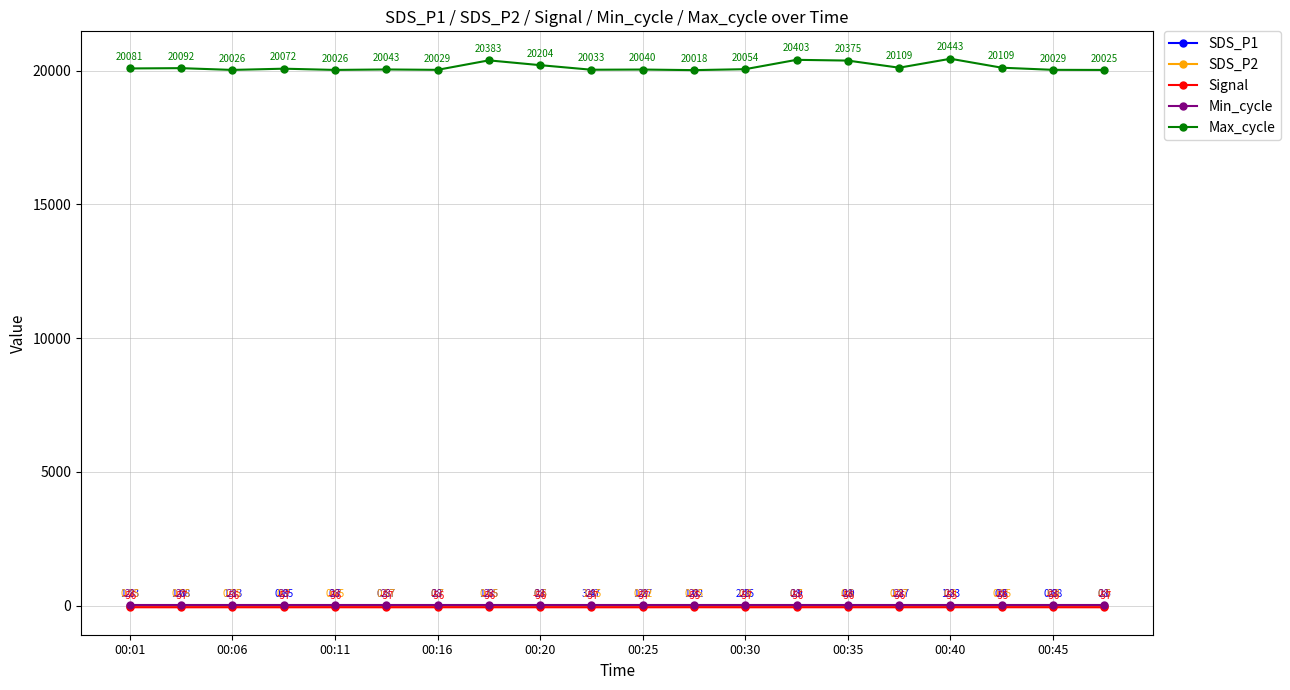

Which series has the largest range (max minus min)?

Max_cycle